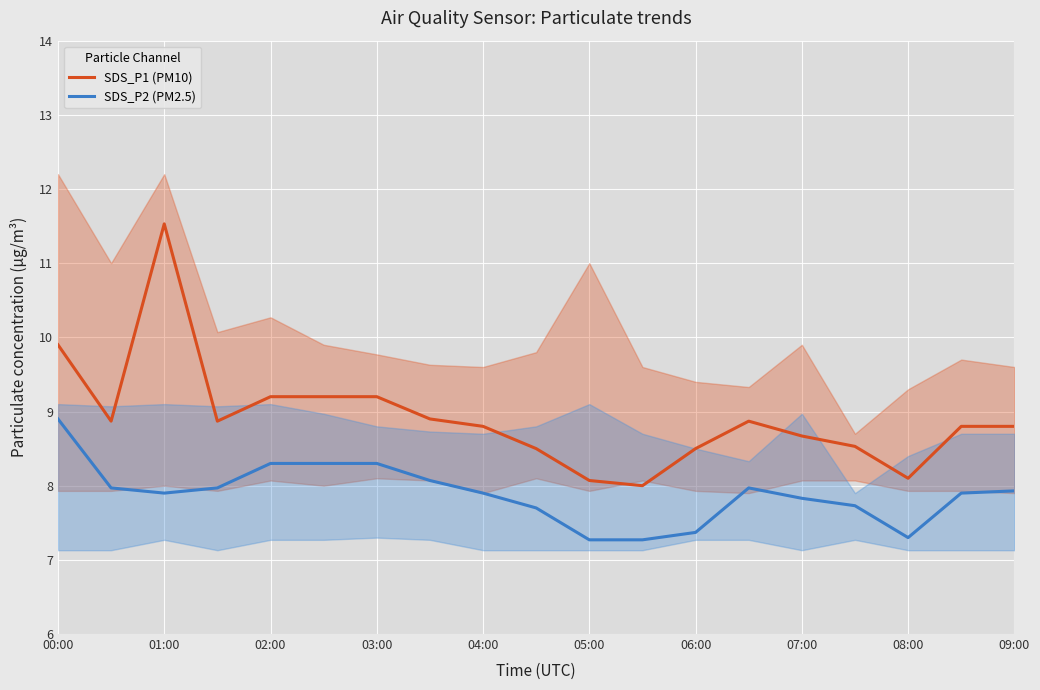

The SDS_P1 (PM10) series shows 12.5 at 08:00. True or false?

False